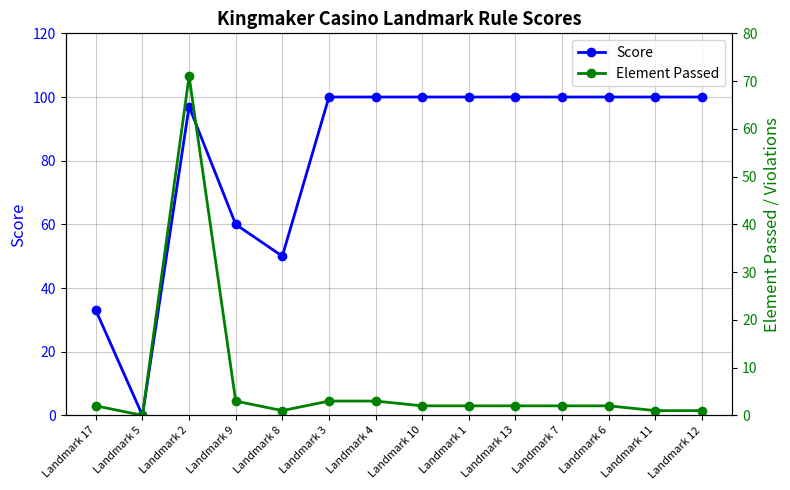

How many values in the Element Passed series exceed 2?

4